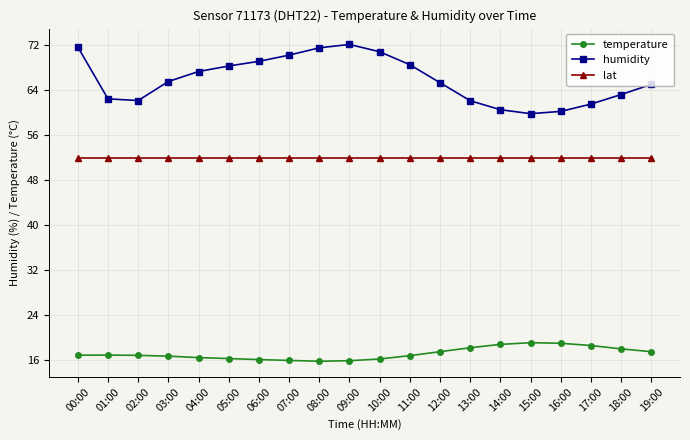

True or false: temperature has more than 1 points higher than both neighbors.

True